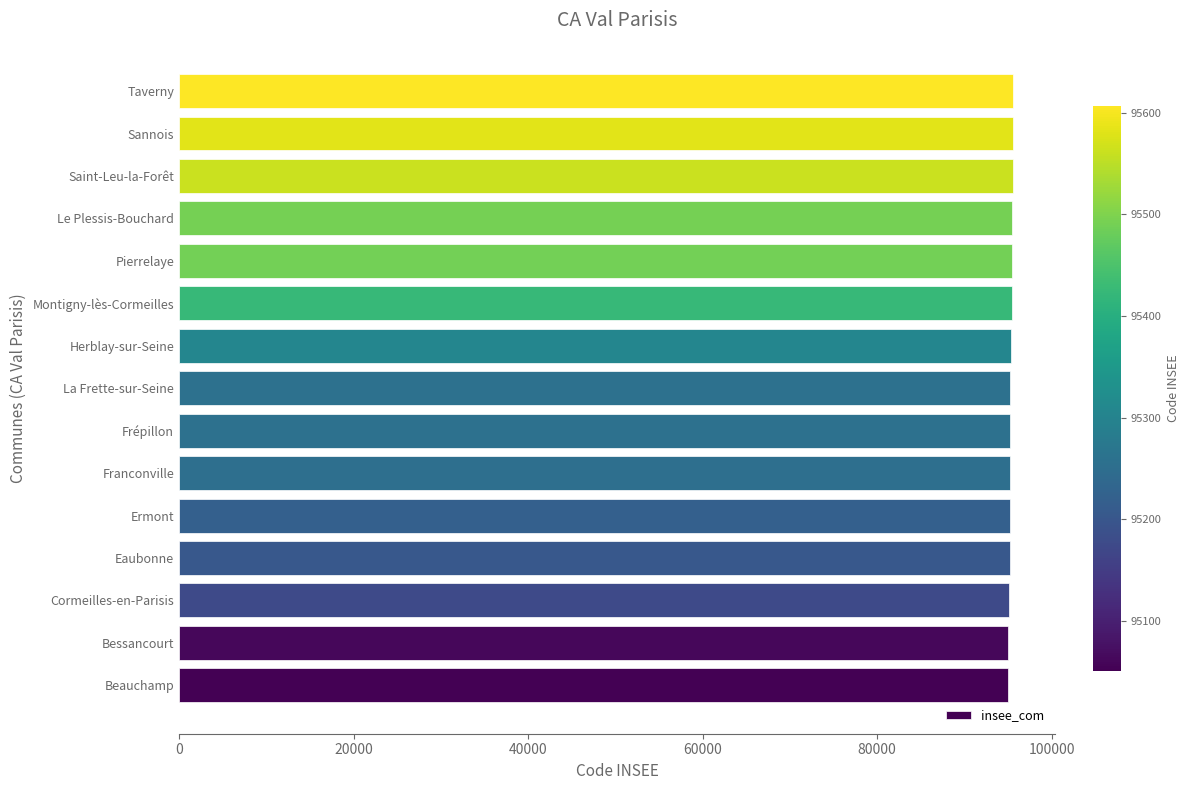

Approximately how many times larger is the value at Beauchamp compared to Frépillon?

1.0